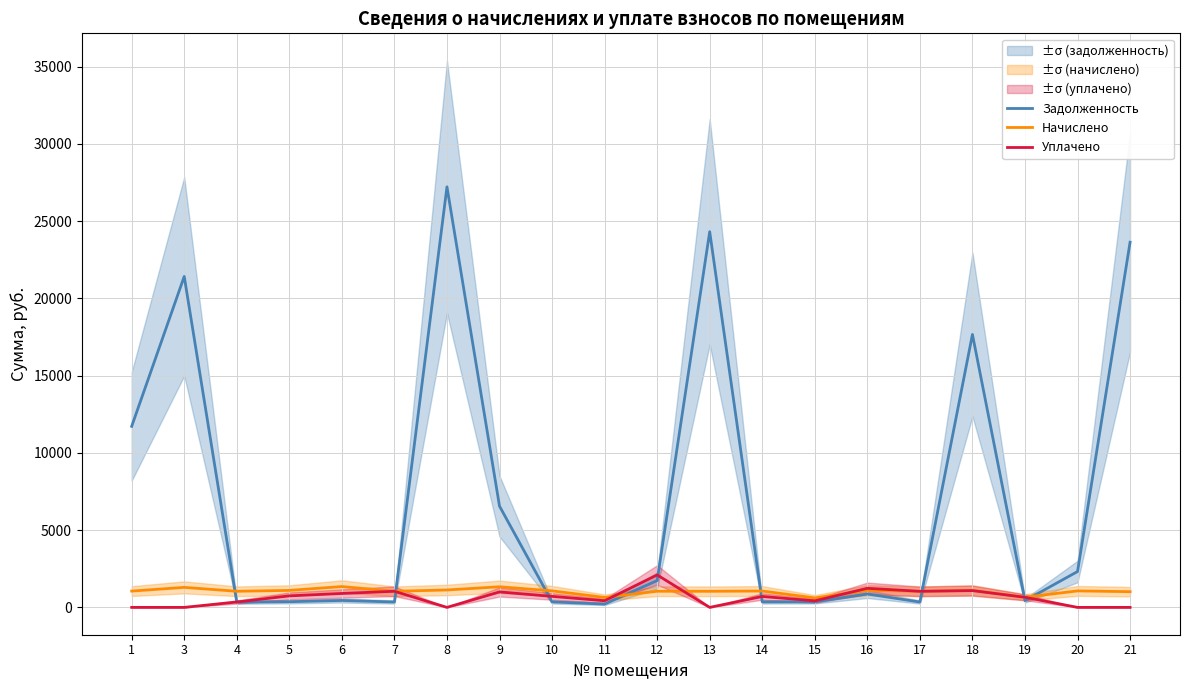

In Задолженность, how many points are lower than both neighbors (excluding endpoints)?

6